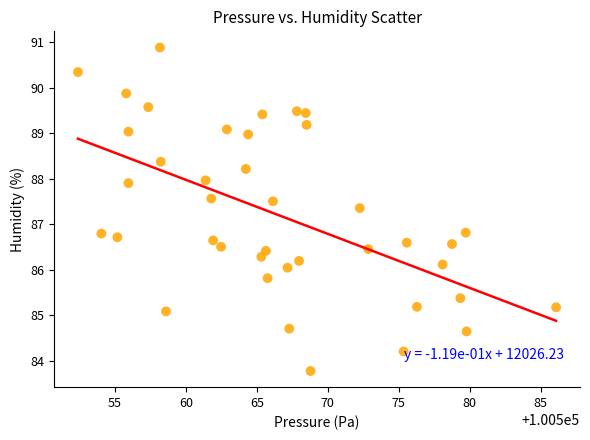

What is the range of X values (max minus min)?

33.7